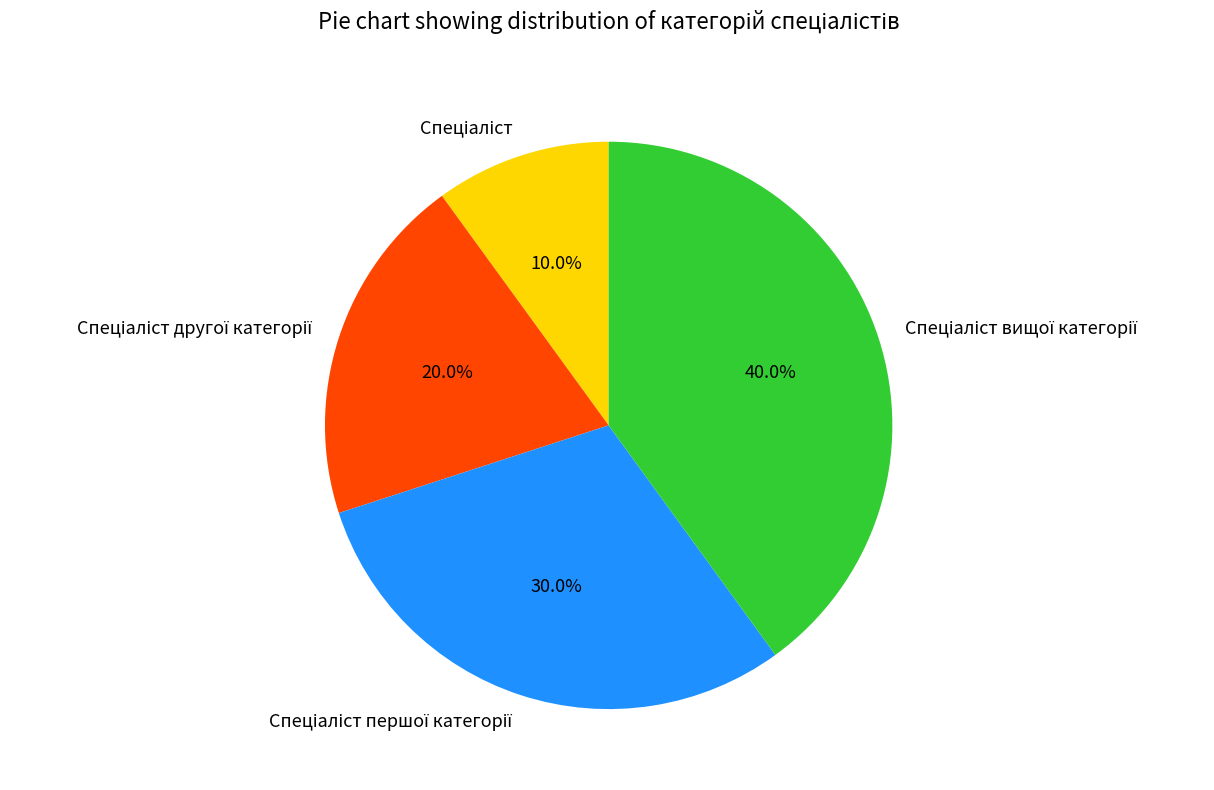

To the nearest percent, what is the average slice percentage?

25%